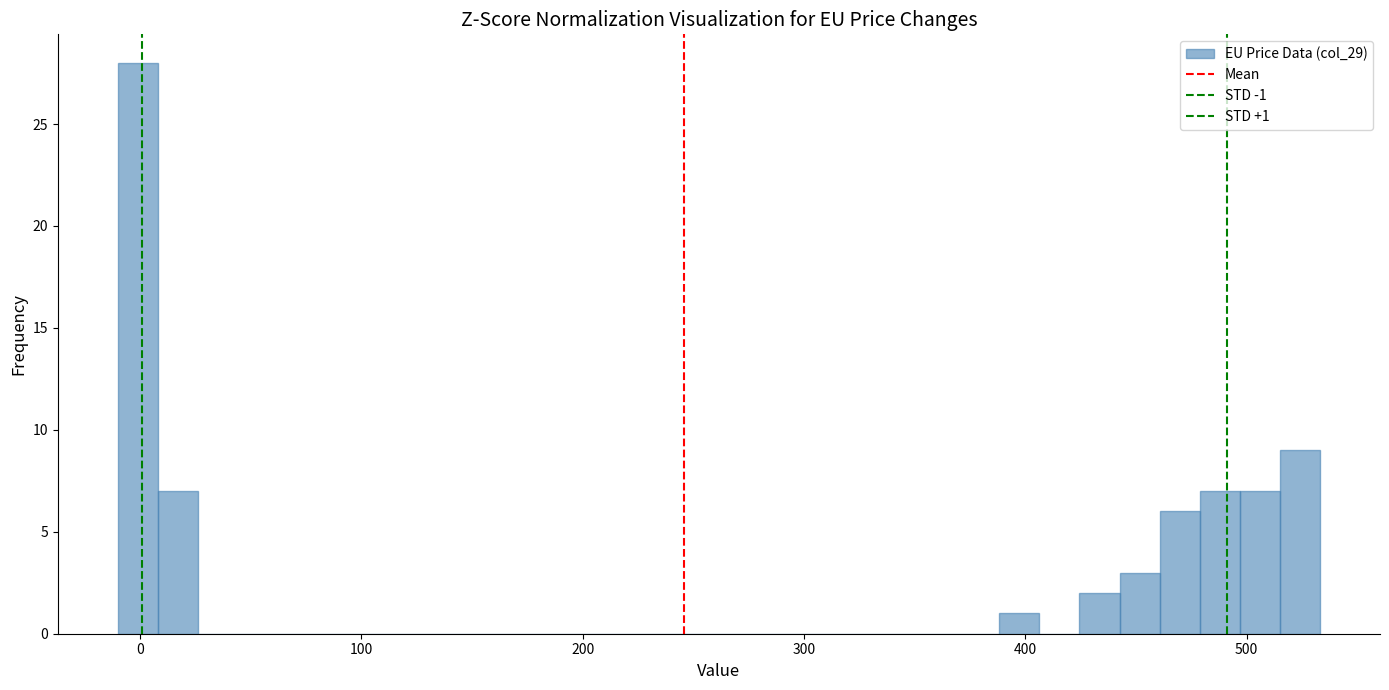

Read against the x-axis, roughly where is the centre of the tallest bar?

0